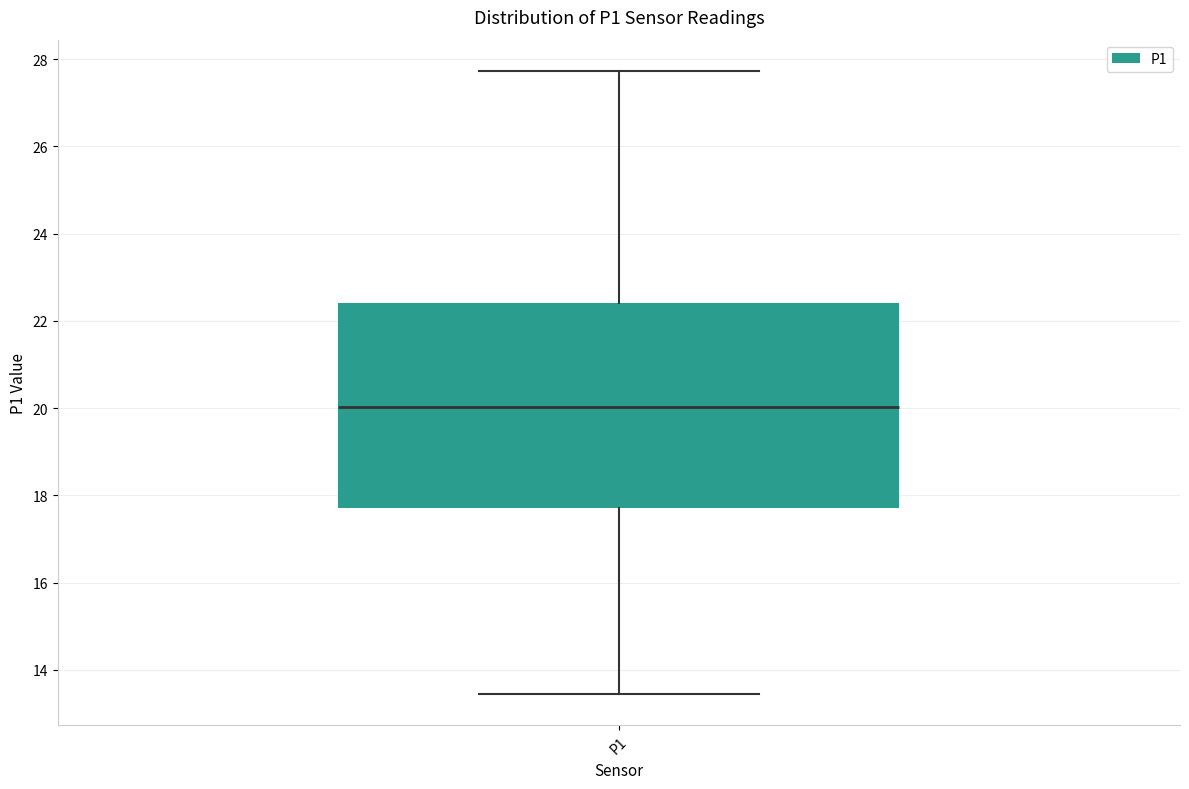

Transcribe this box plot: give where the median line is, the range the box spans, and where the two whiskers end, as read against the y-axis. The values are not printed on the chart, so give them approximately, as read against the axis.

median 20.0, box 17.8 to 22.4, whiskers 13.4 to 27.8